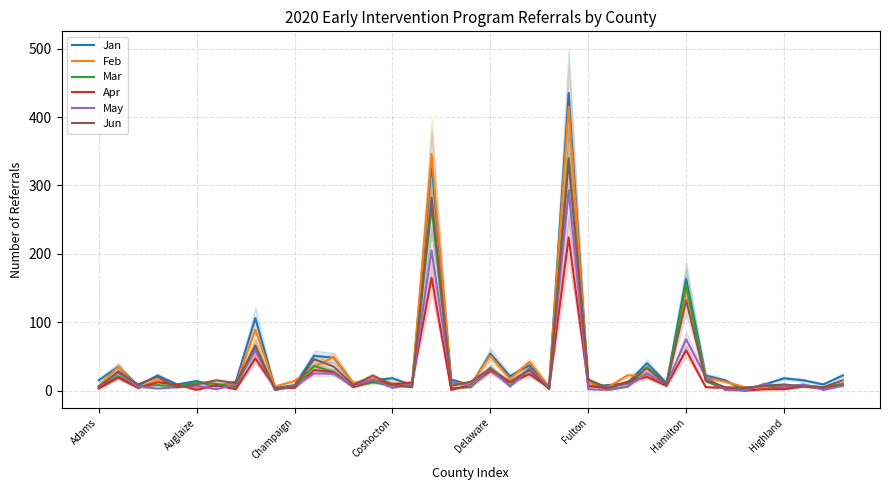

How many lines are shown in the chart?

6